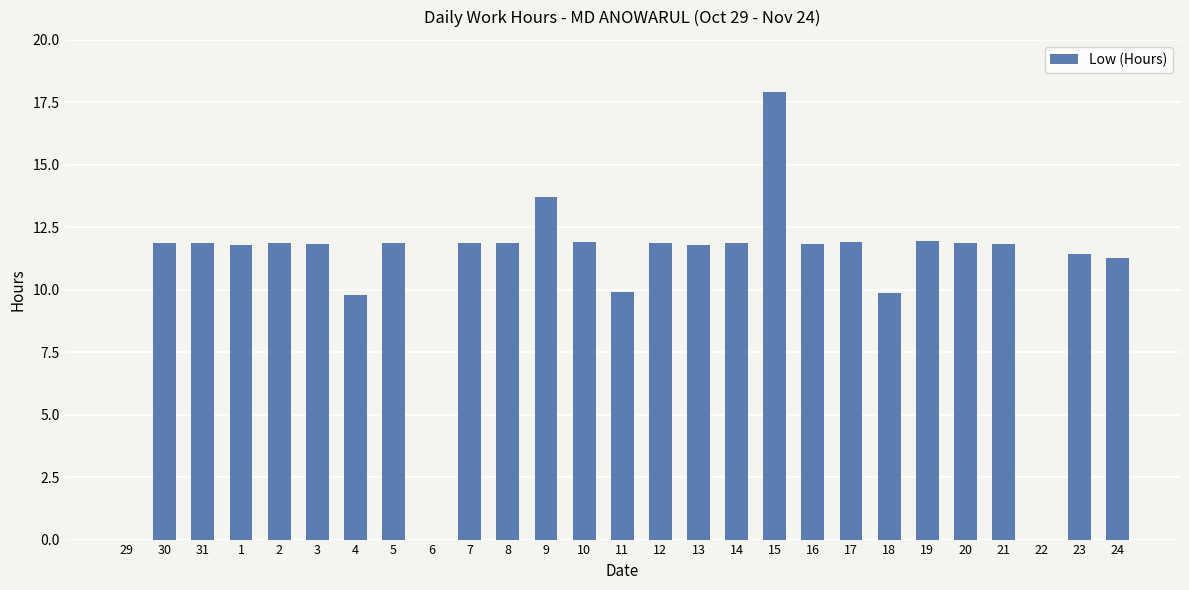

Which has a higher value, 30 or 29?

30